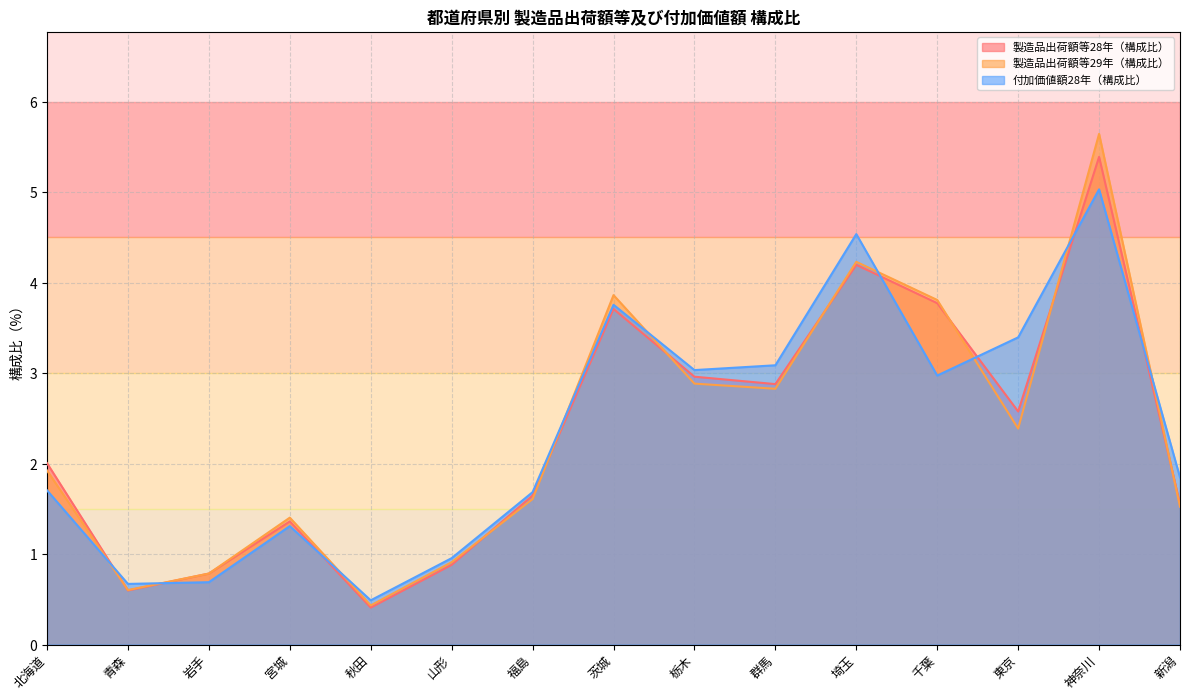

List the series in order of their peak value, lowest first.

付加価値額28年（構成比）, 製造品出荷額等28年（構成比）, 製造品出荷額等29年（構成比）